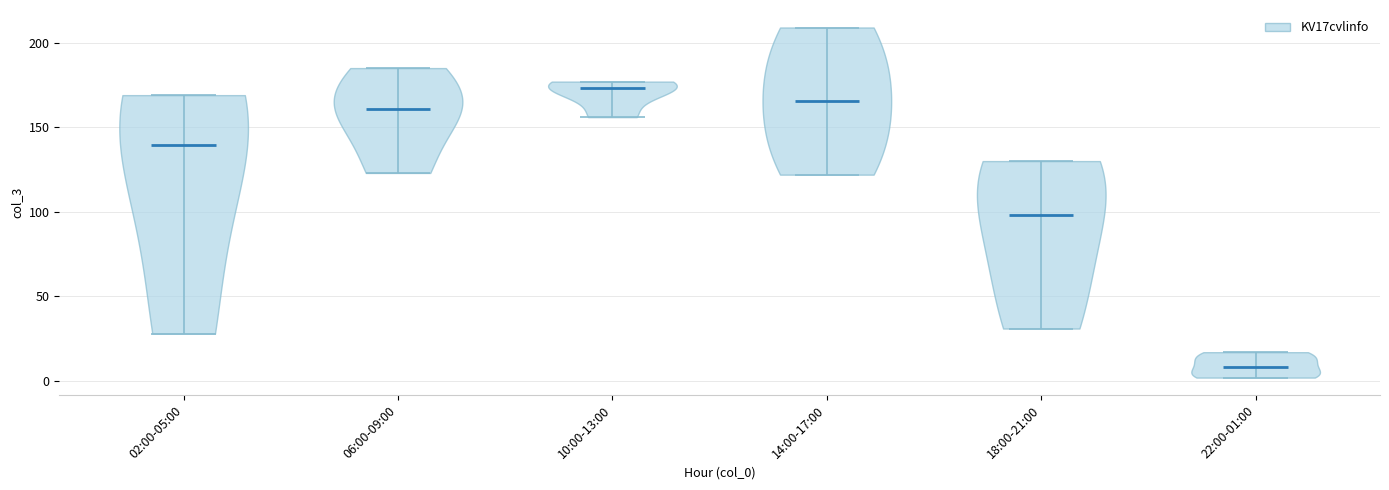

What is the highest point the violin for 02:00-05:00 reaches on the y-axis? The values are not printed on the chart, so give them approximately, as read against the axis.

170